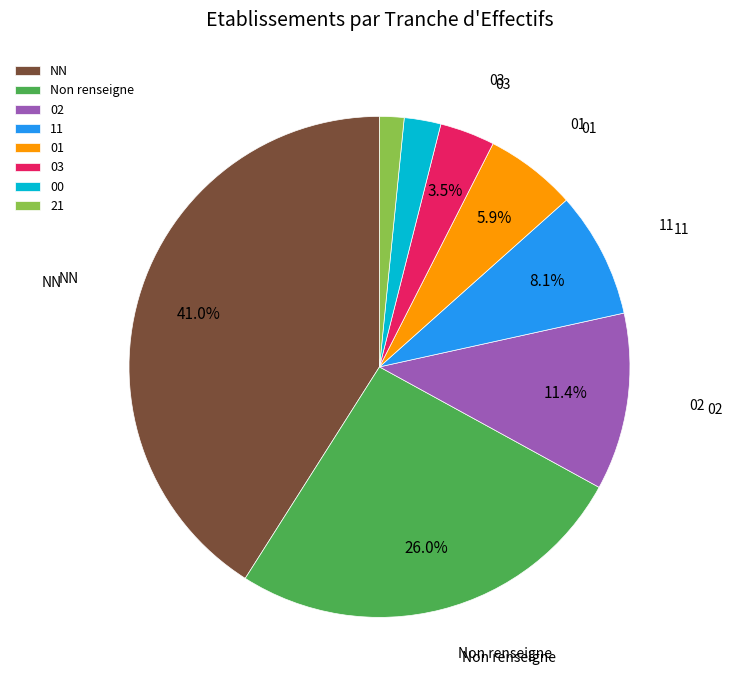

To the nearest percent, what is the combined percentage of NN and 00?

43%